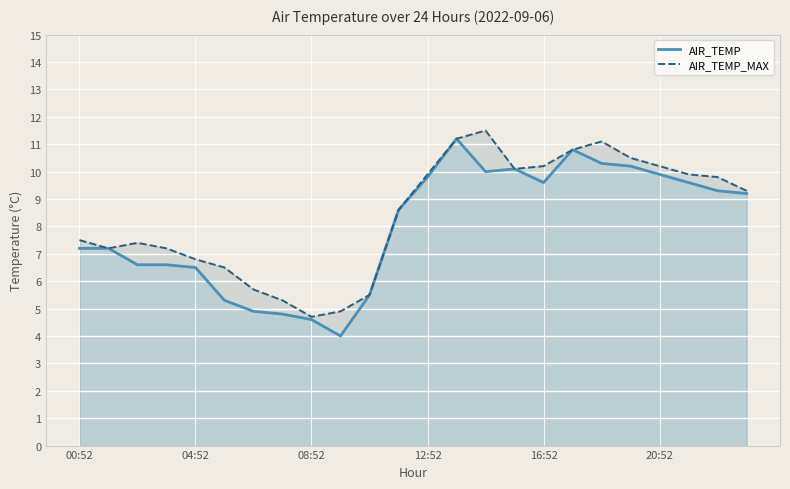

True or false: AIR_TEMP and AIR_TEMP_MAX cross at least once.

False